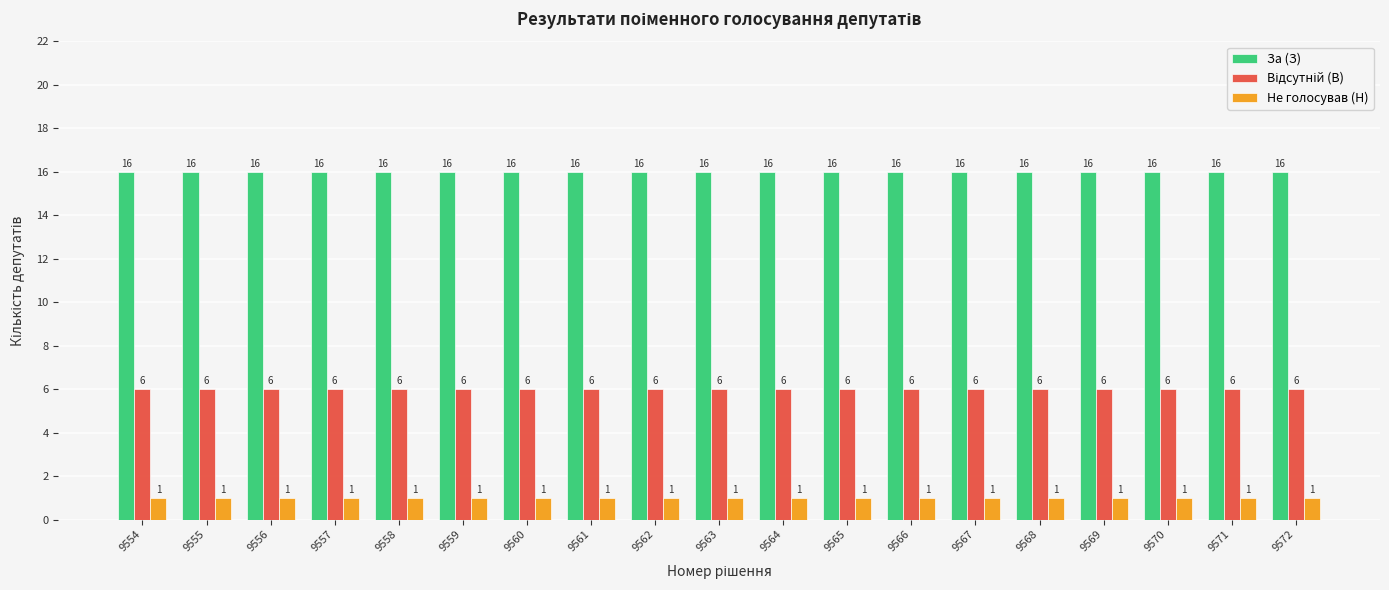

How many data points does each series have?

19